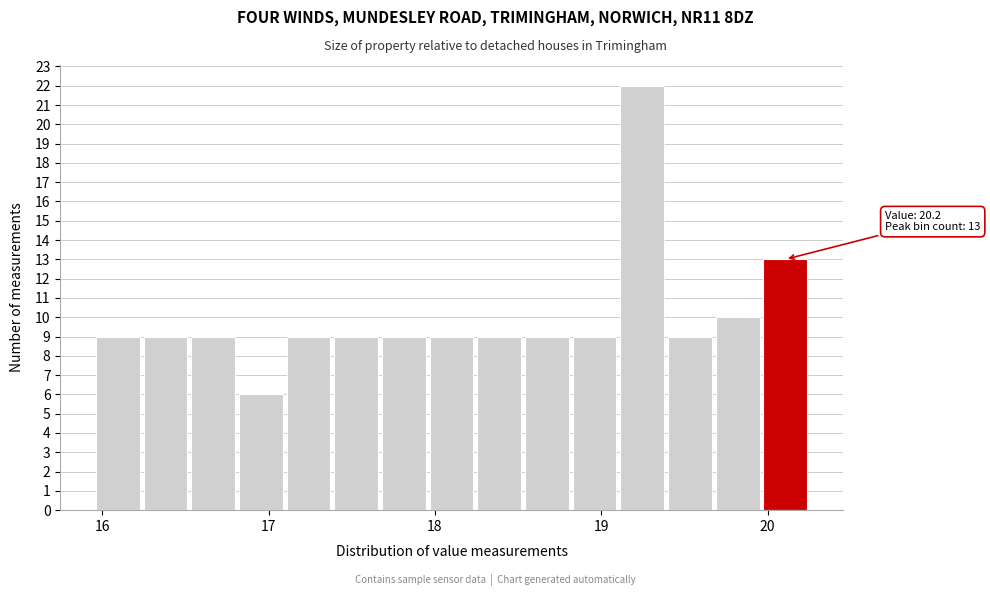

Around what value on the x-axis is the tallest bar? Give the approximate position of its centre, as read against the axis.

19.2